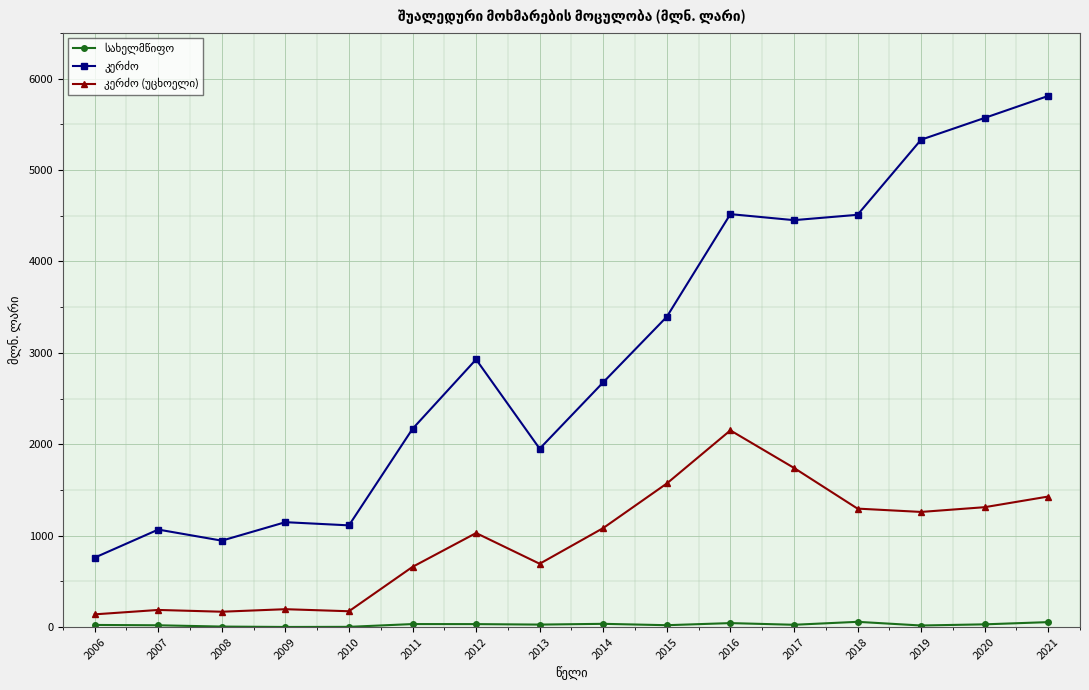

How many distinct data groups are displayed?

3